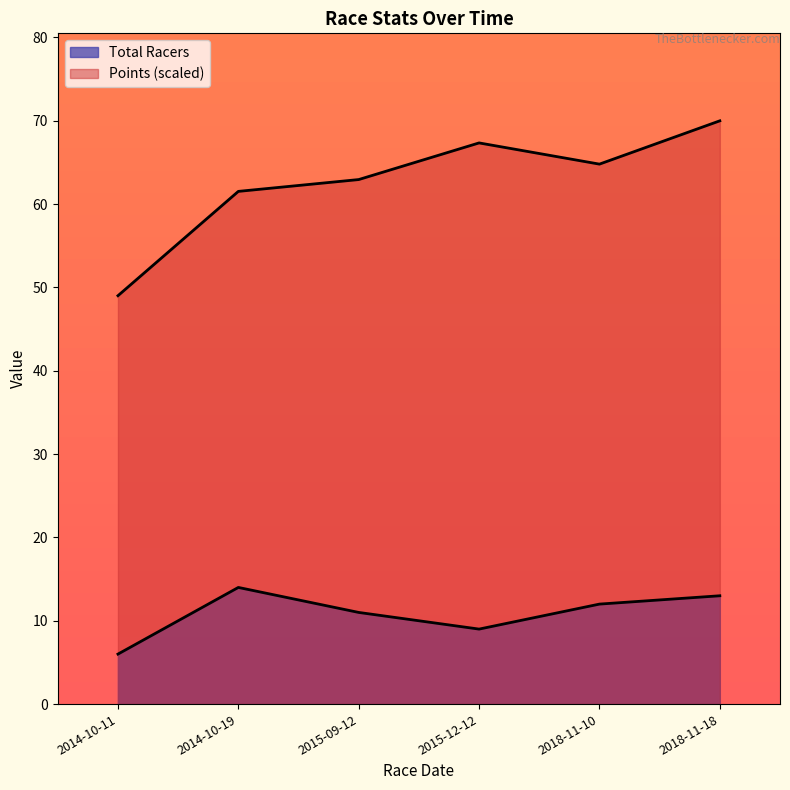

Reading left to right, transcribe all the data shown in this chart.

Total Racers: 6.0	14.0	11.0	9.0	12.0	13.0
Points: 49.0	61.5	63.0	67.3	64.8	70.0